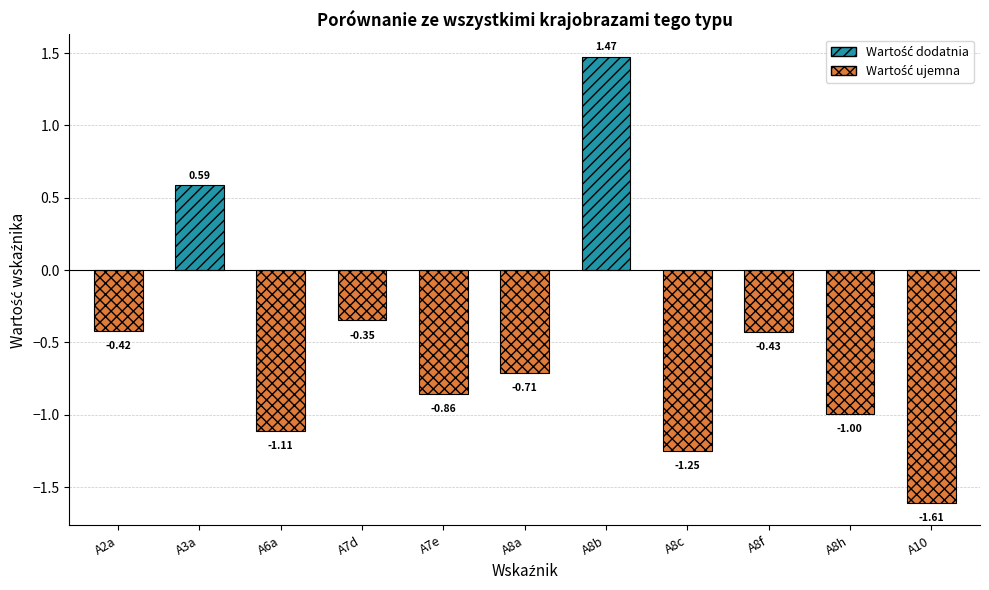

Are the bars grouped side by side (vs. stacked)?

No